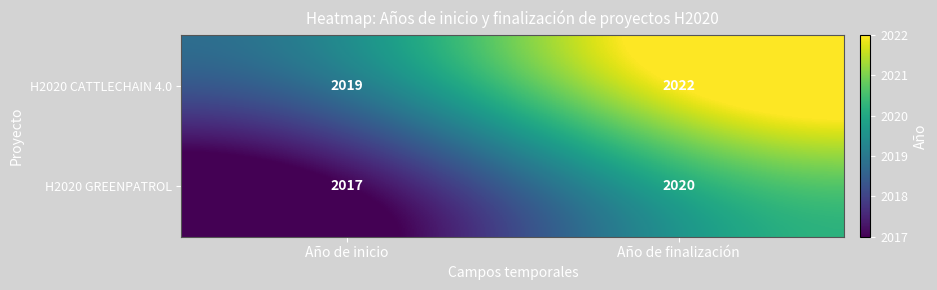

What is the sum of the H2020 CATTLECHAIN 4.0 values at Año de finalización and Año de inicio?

4041